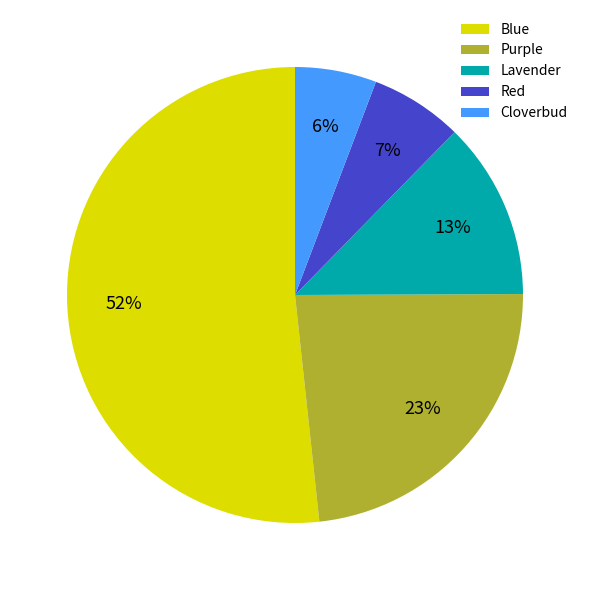

How many segments does this pie chart have?

5